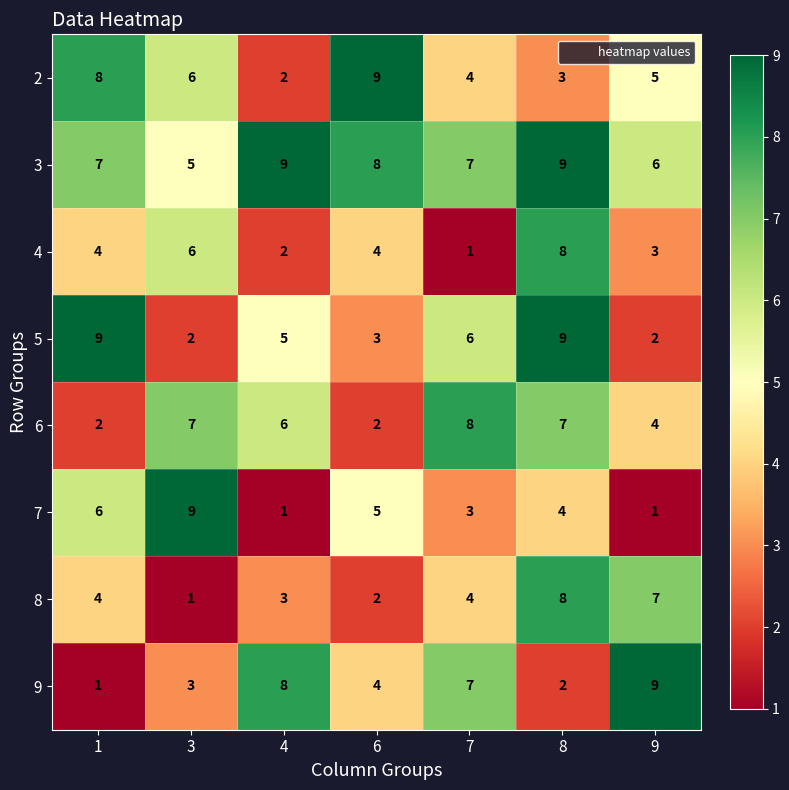

What is the maximum value shown in the chart?

9